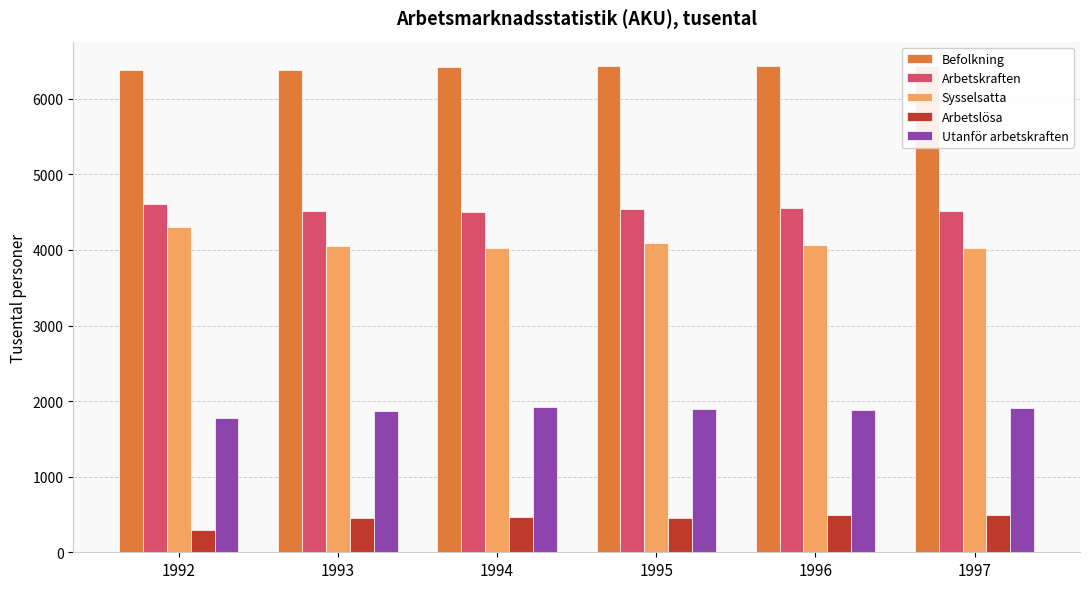

What is the spread (max minus min) of values at 1992?

6078.1